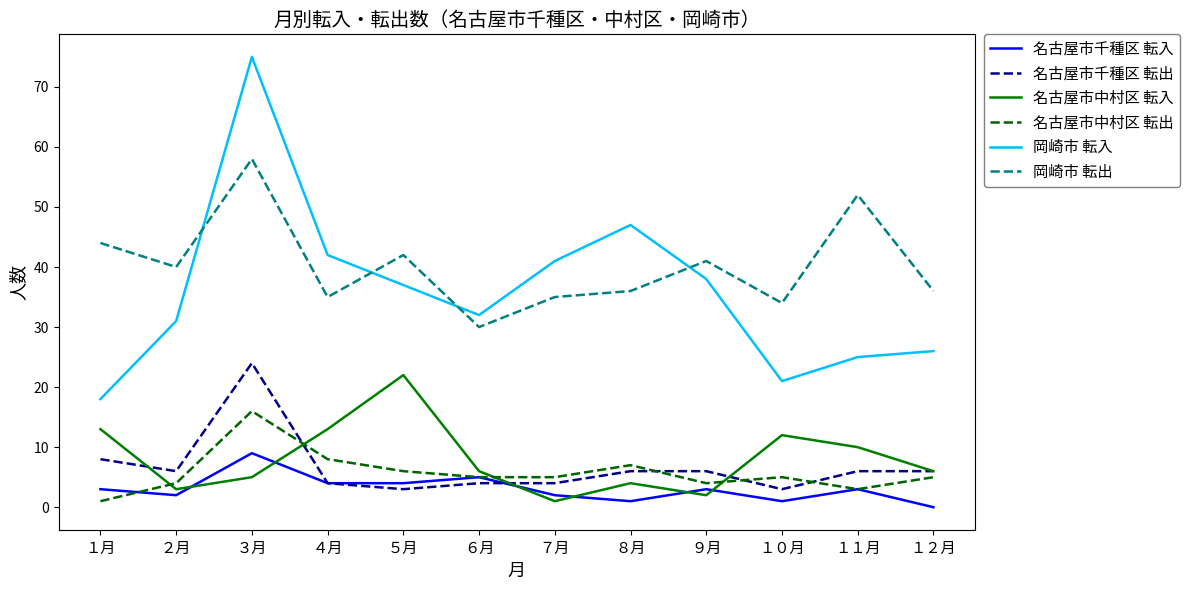

Which series has the largest total across all categories?

岡崎市 転出